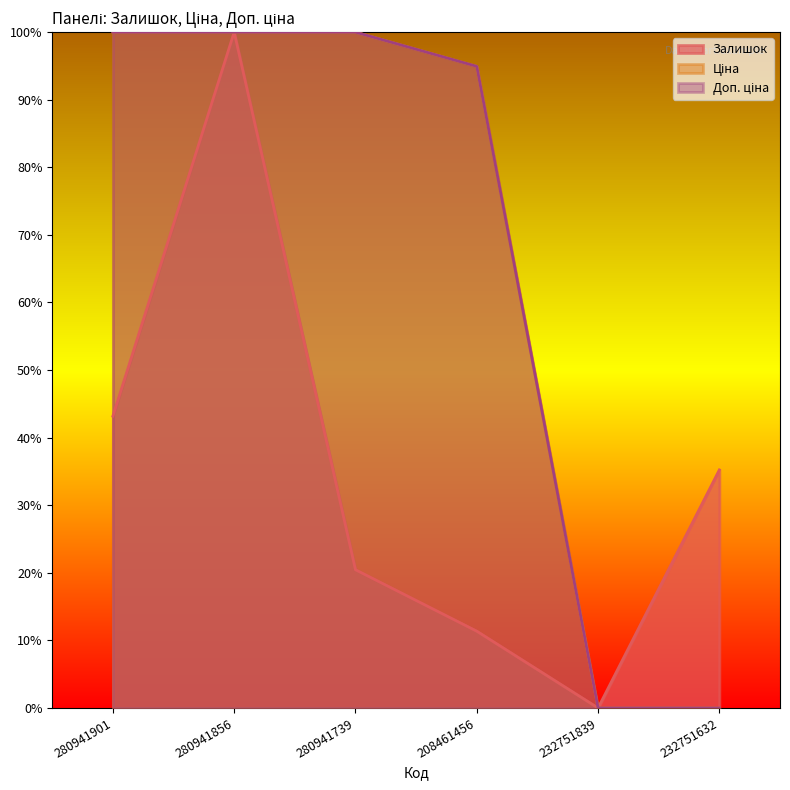

Rank the series by their maximum value, from highest to lowest.

Залишок, Ціна, Доп. ціна